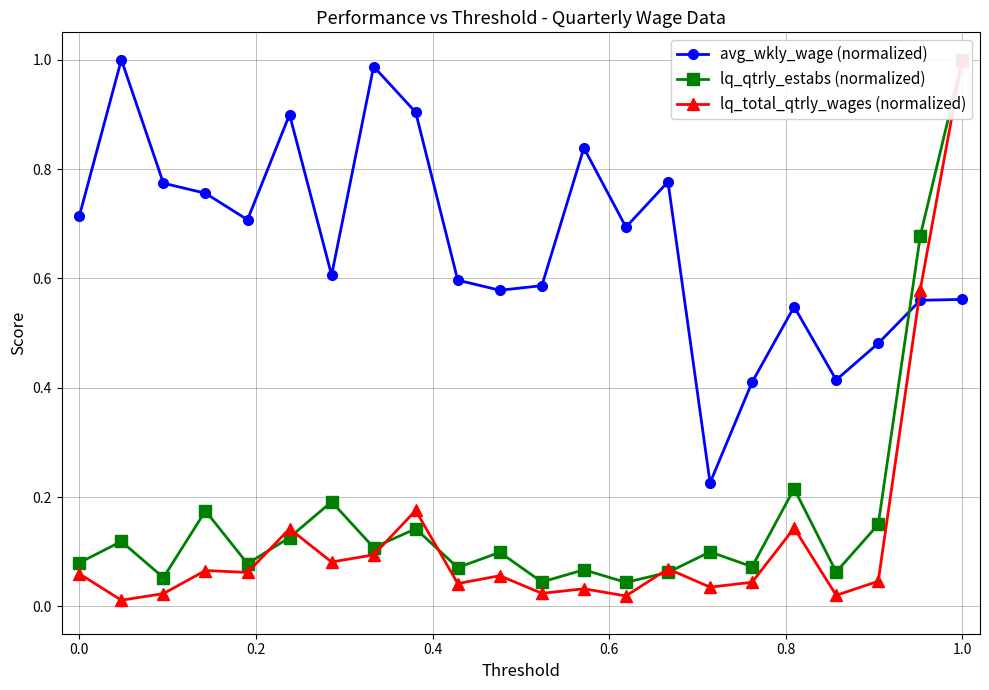

What is the greatest value displayed?

1.0